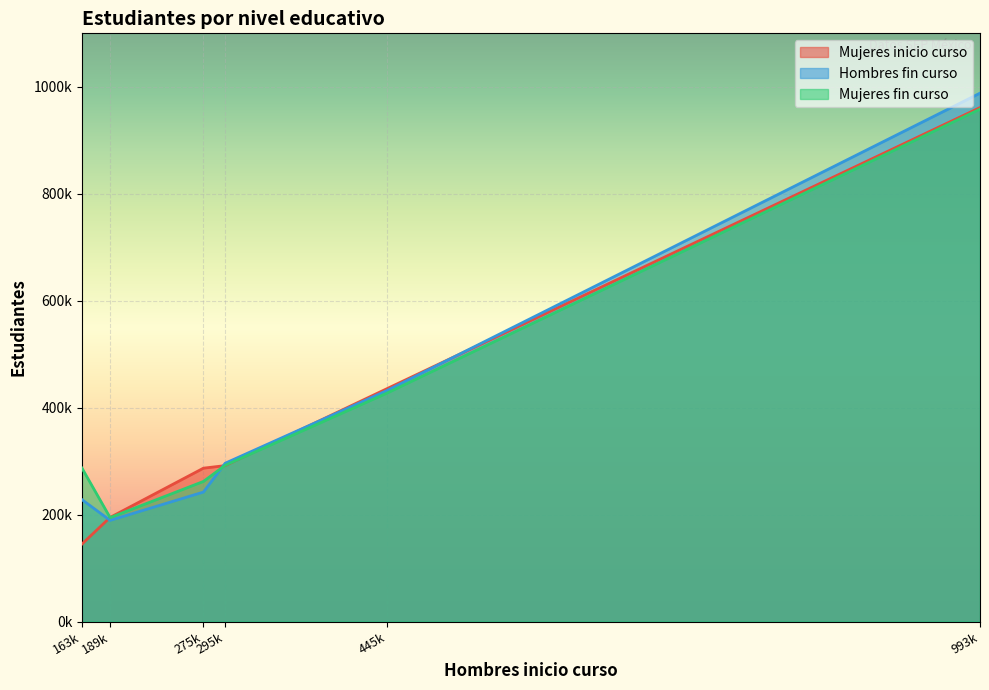

At which category is the sum across all series the highest?

993k